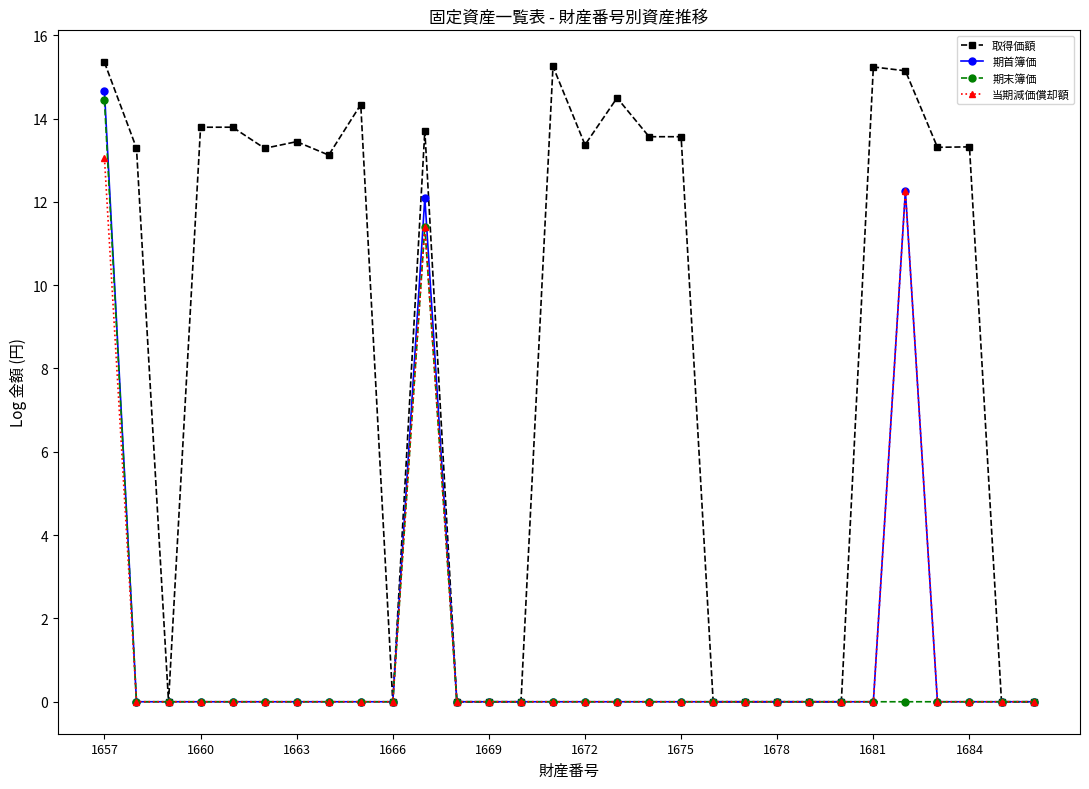

What is the maximum value for 当期減価償却額?

13.0